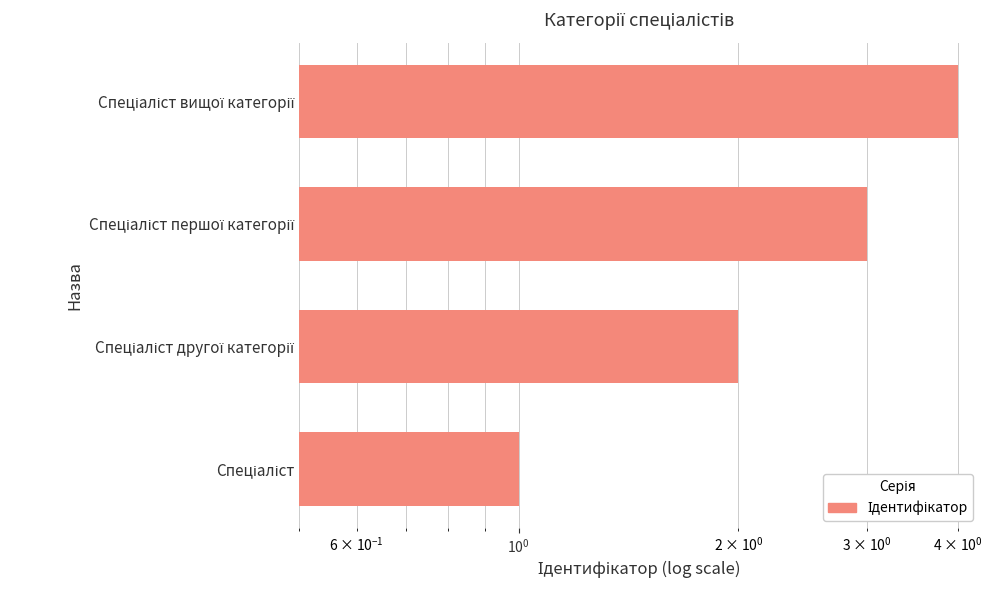

The chart shows a value of 6 at Спеціаліст вищої категорії. True or false?

False